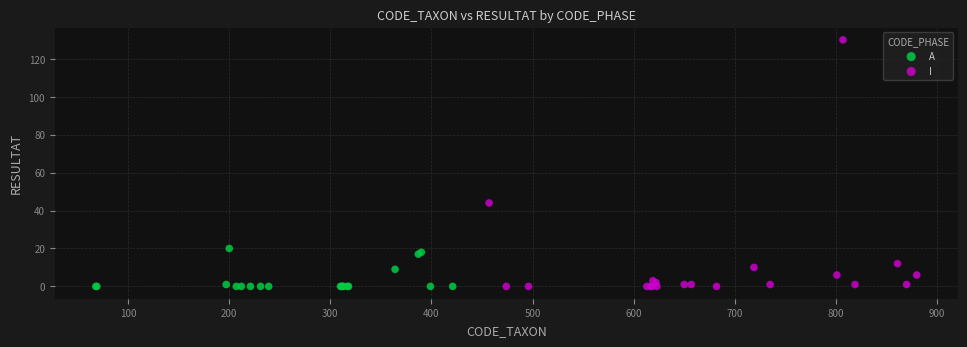

Which series reaches the maximum Y coordinate?

I